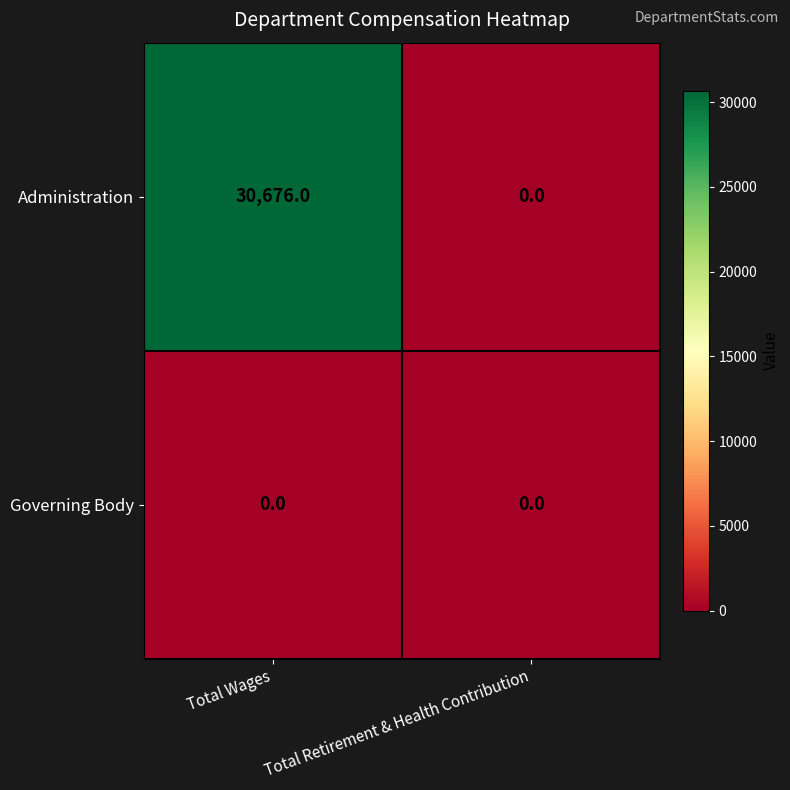

True or false: Administration has a value of 30676 at Total Wages.

True